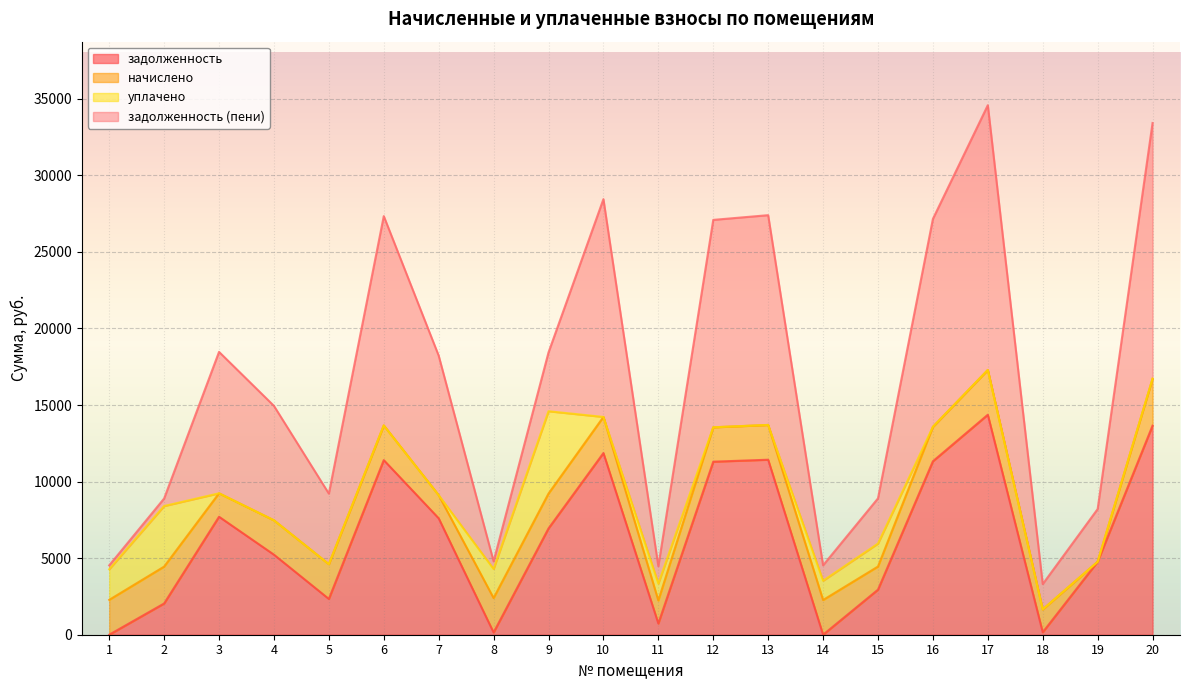

How many distinct data groups are displayed?

4